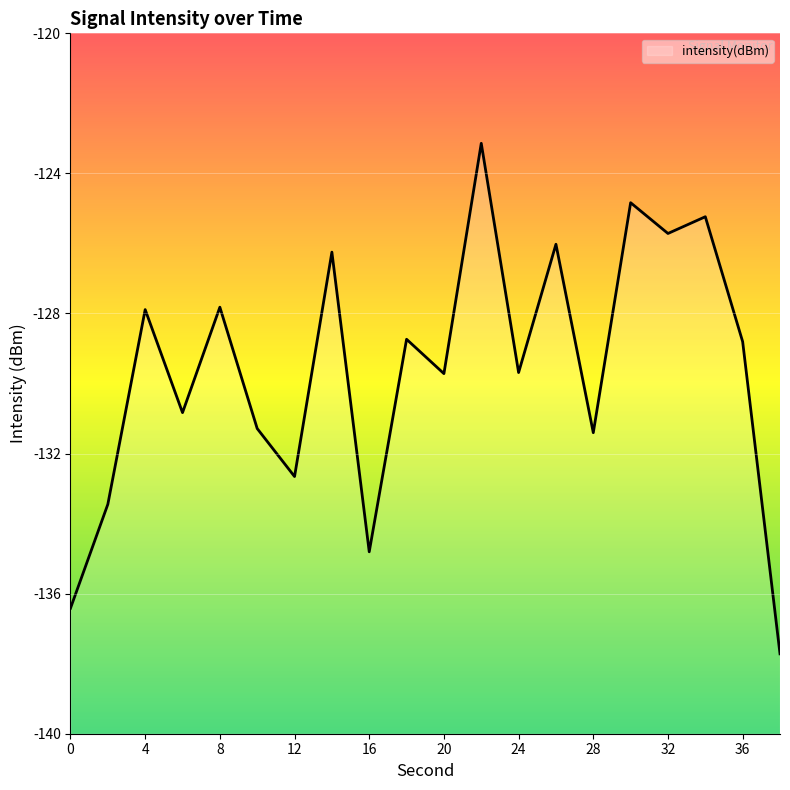

What is the greatest value displayed?

-123.1